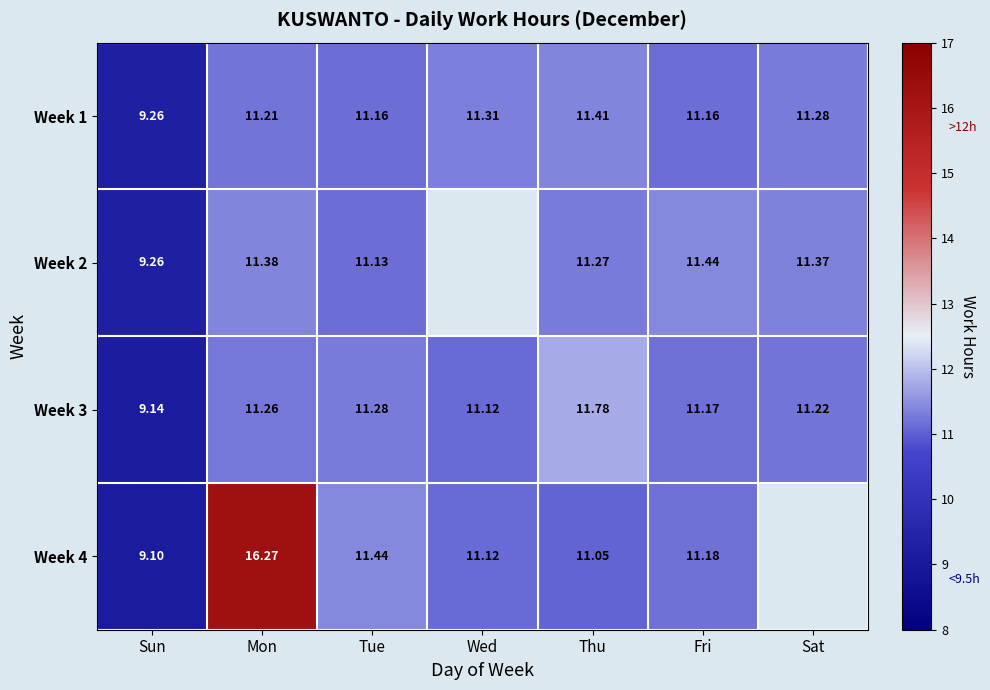

Is the value of Week 1 at Wed greater than the value of Week 4 at Sun?

Yes